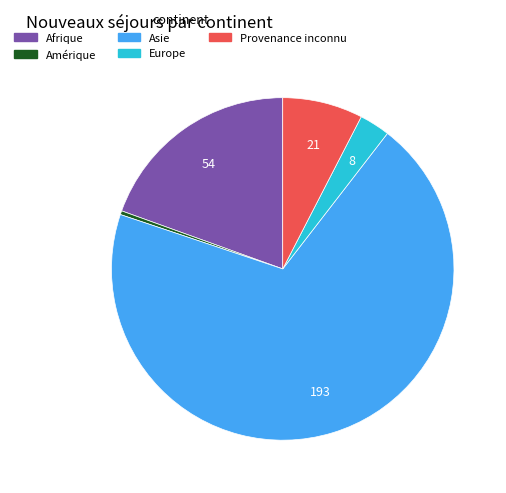

How many segments does this pie chart have?

5